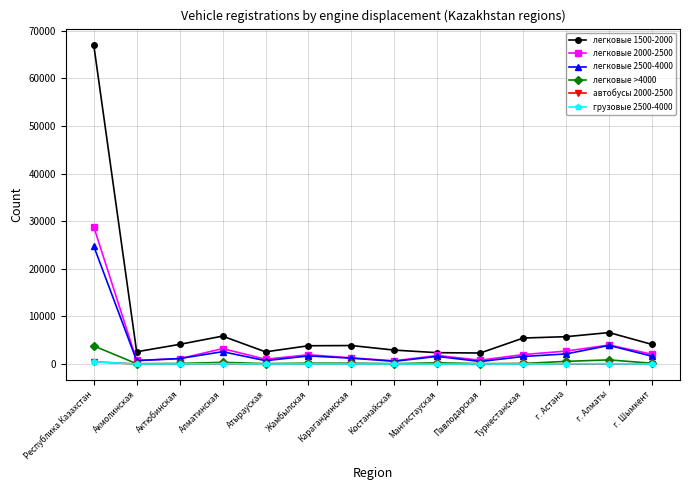

Count the number of categories in the chart.

14